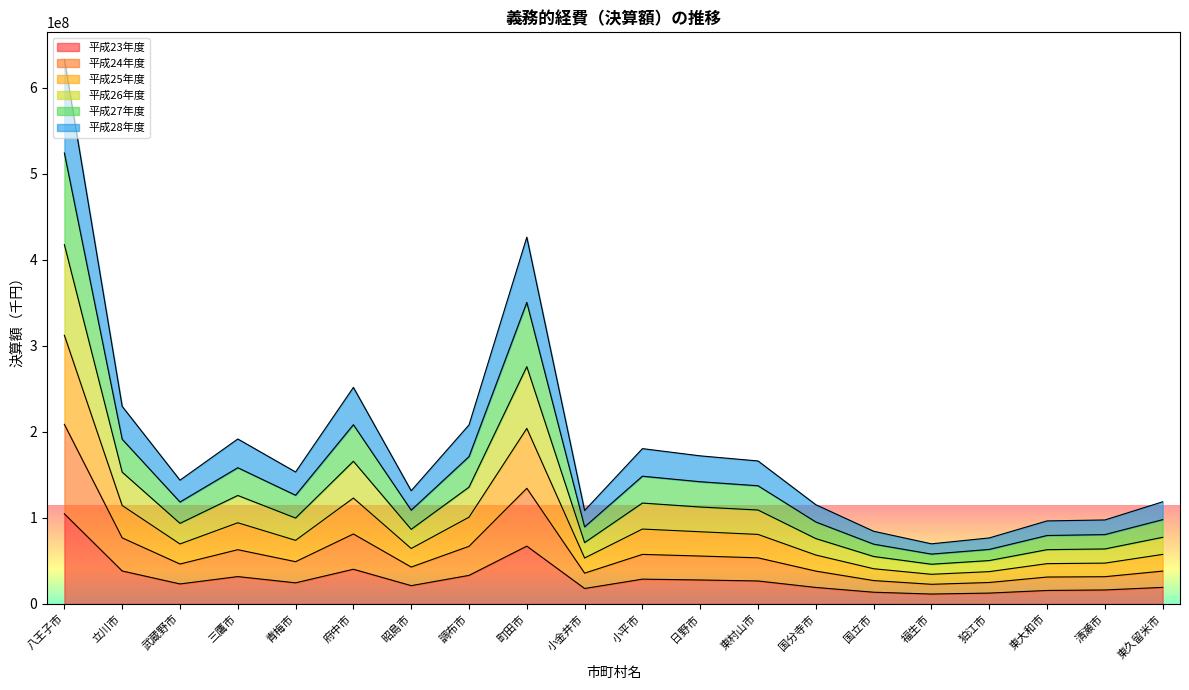

At which category is the sum across all series the highest?

八王子市